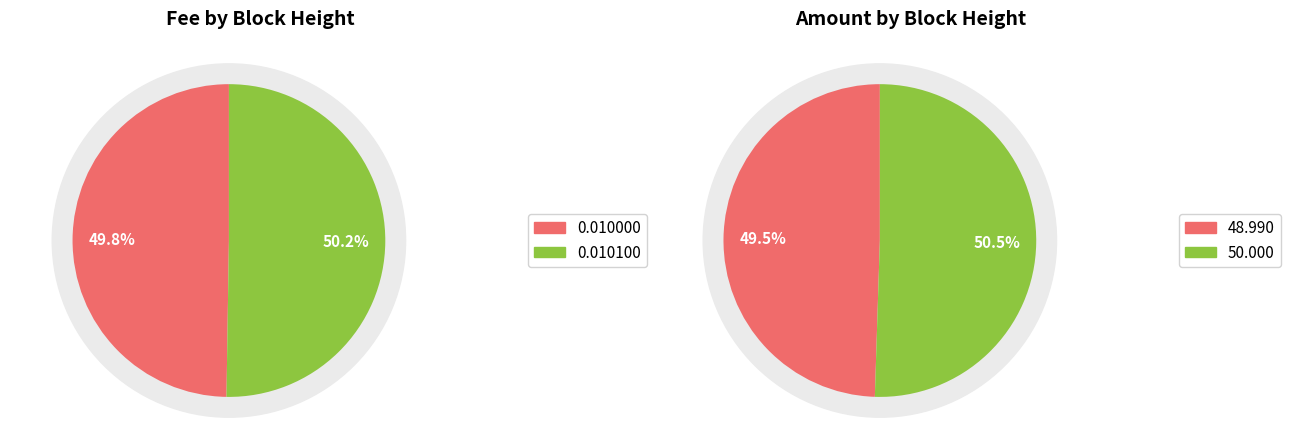

Count the number of slices in the pie.

2